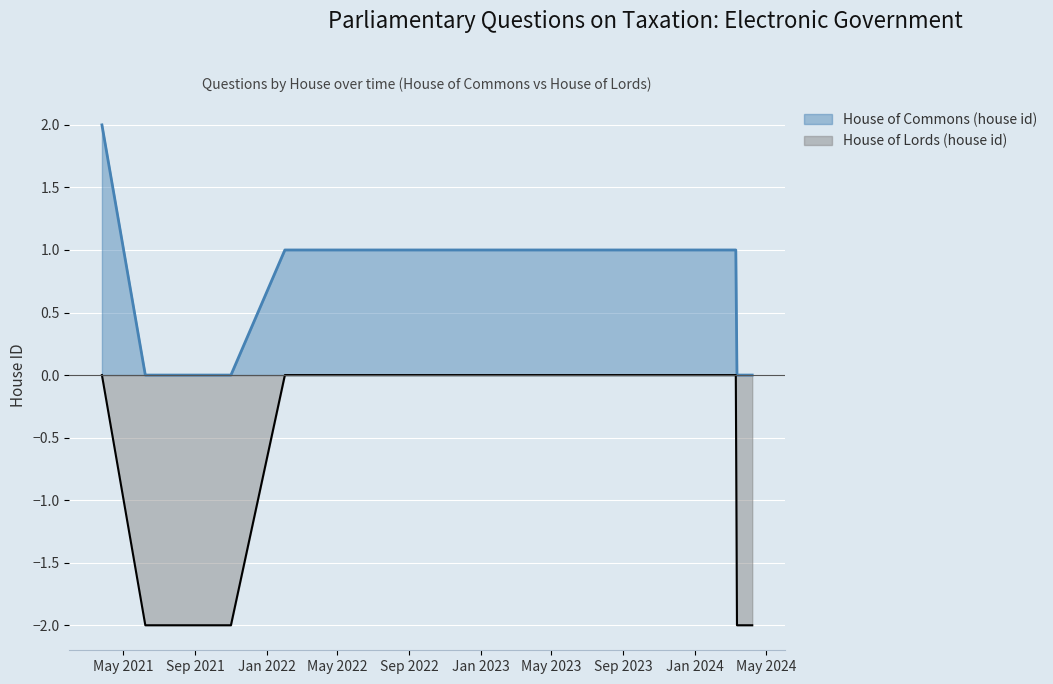

True or false: House of Commons (house id) and House of Lords (house id) intersect in this chart.

False